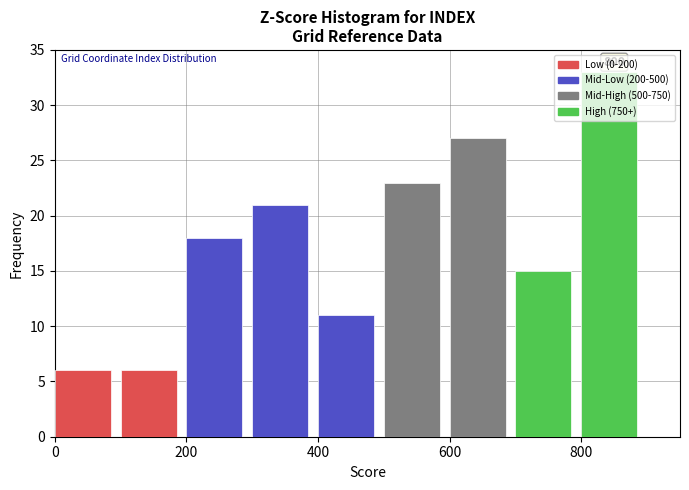

Over which range of the x-axis is the bar tallest?

800 to 900